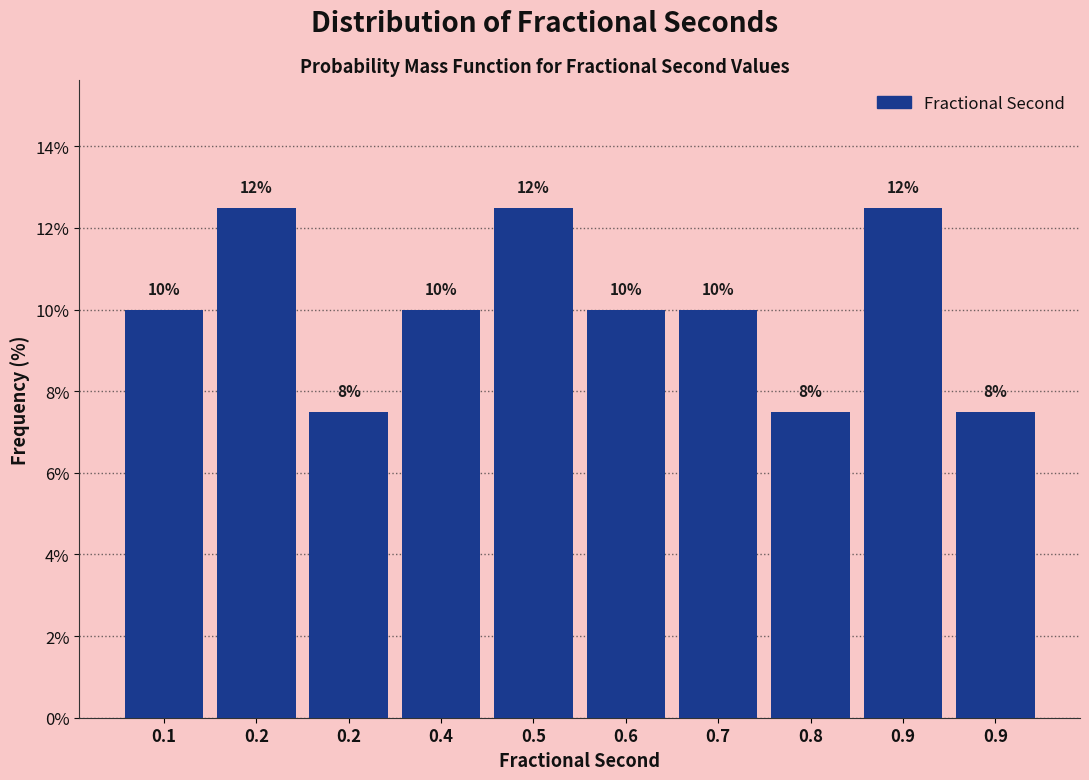

Does the chart contain any negative values?

No